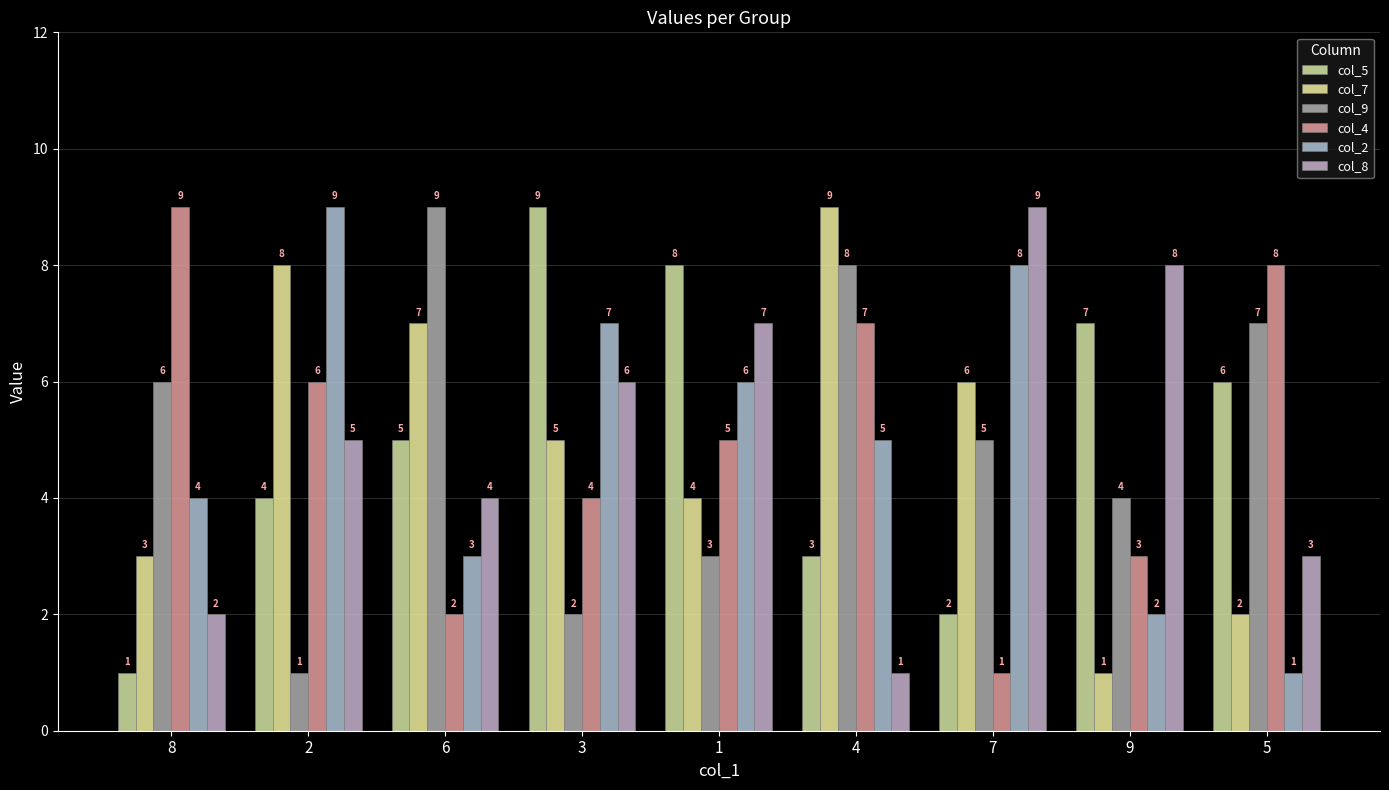

What is the spread (max minus min) of values at 7?

8